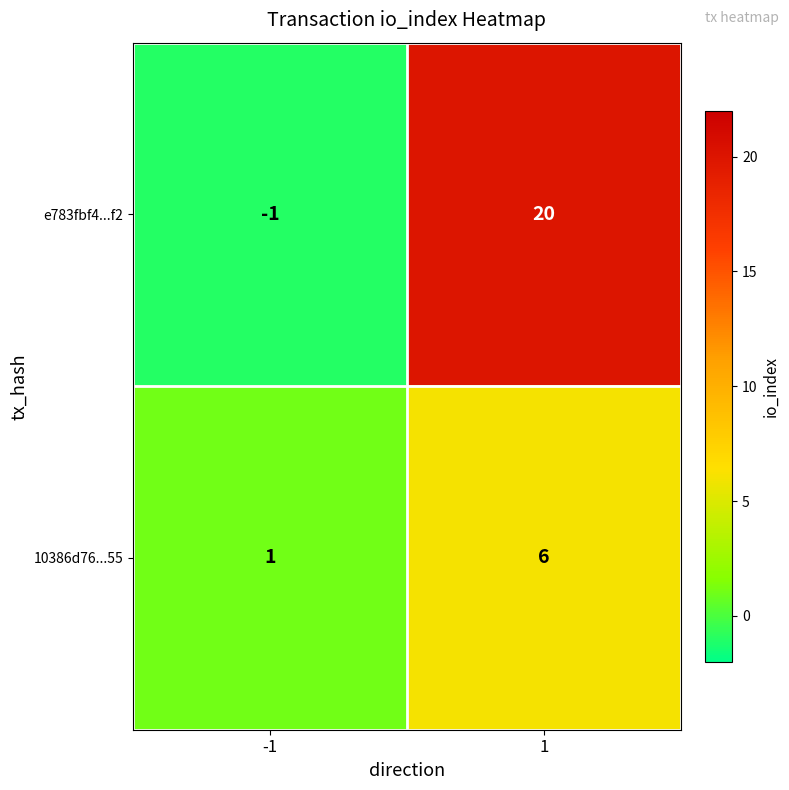

Reading right to left, list all the values displayed in this chart.

e783fbf4...f2: 20	-1
10386d76...55: 6	1